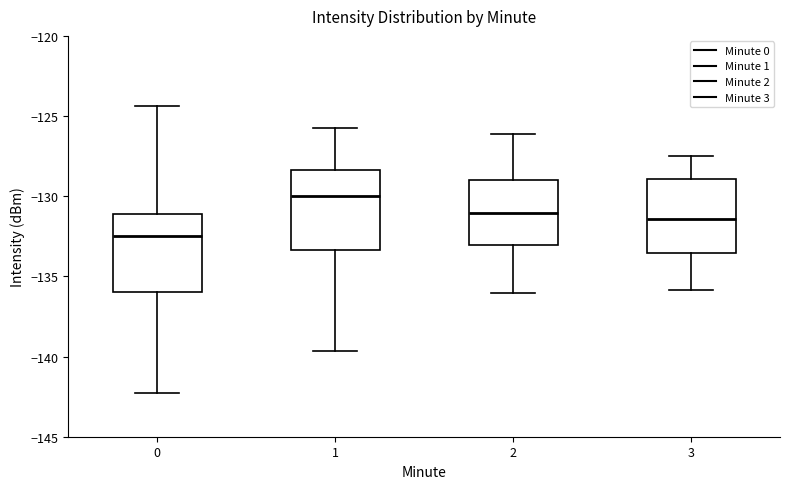

Which box's median line is the highest?

1